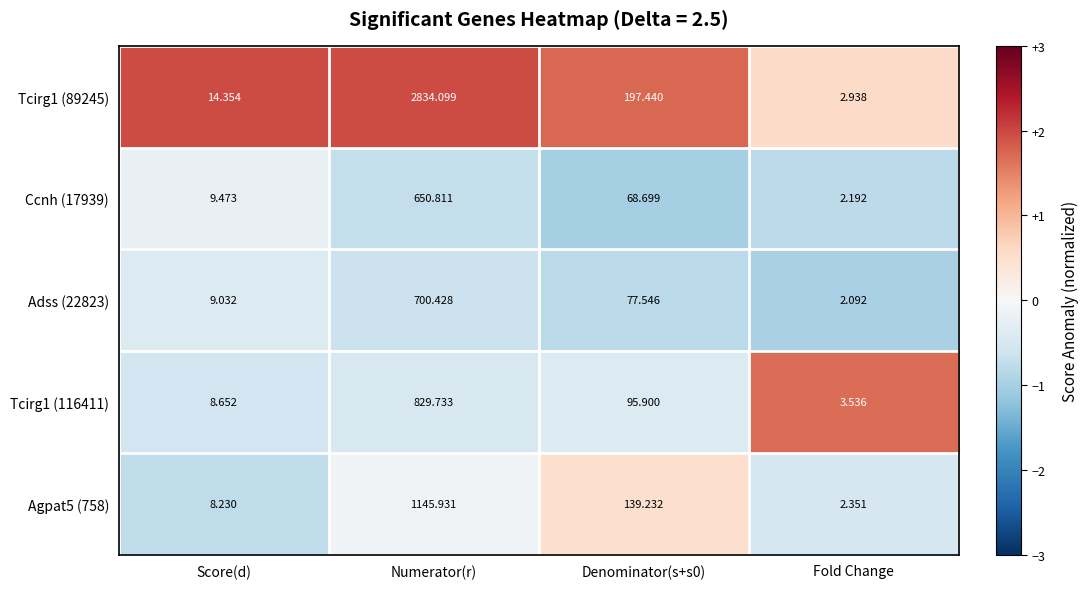

At Fold Change, list the series in order from largest to smallest.

Tcirg1 (116411), Tcirg1 (89245), Agpat5 (758), Ccnh (17939), Adss (22823)